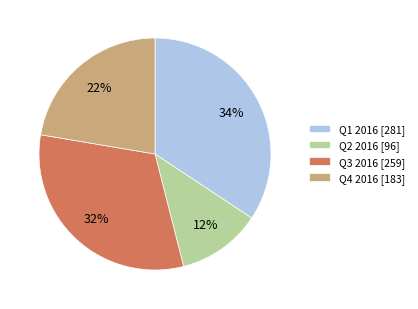

To the nearest percent, what is the average slice percentage?

25%